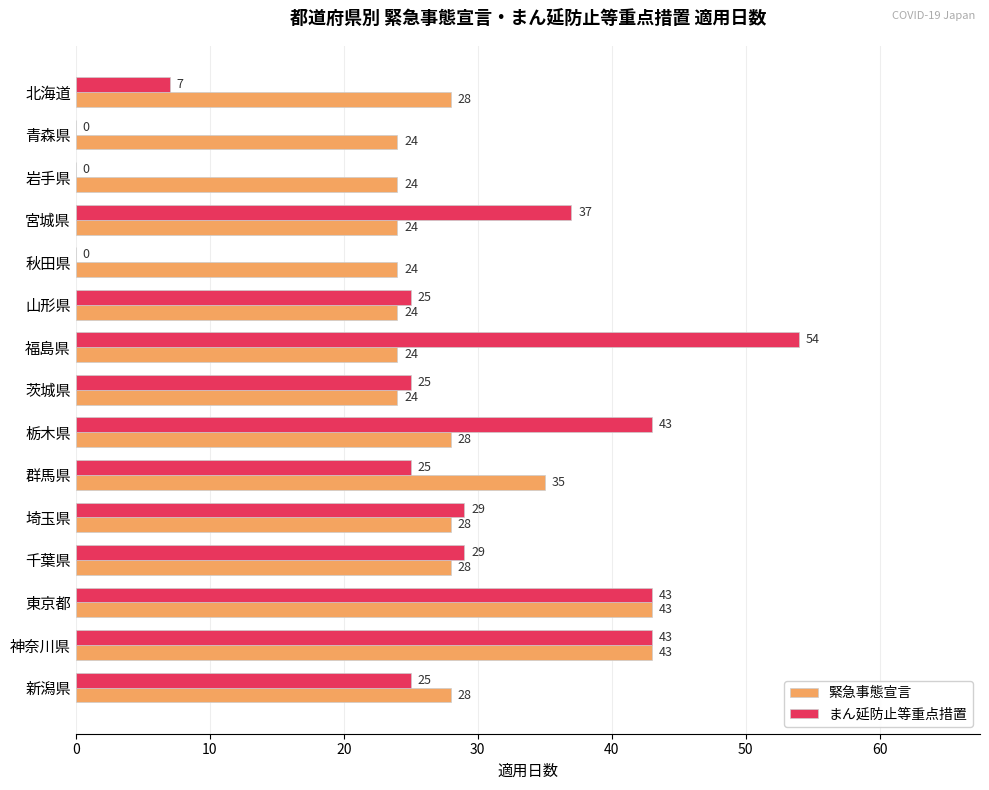

Read the 緊急事態宣言 value at 青森県.

24